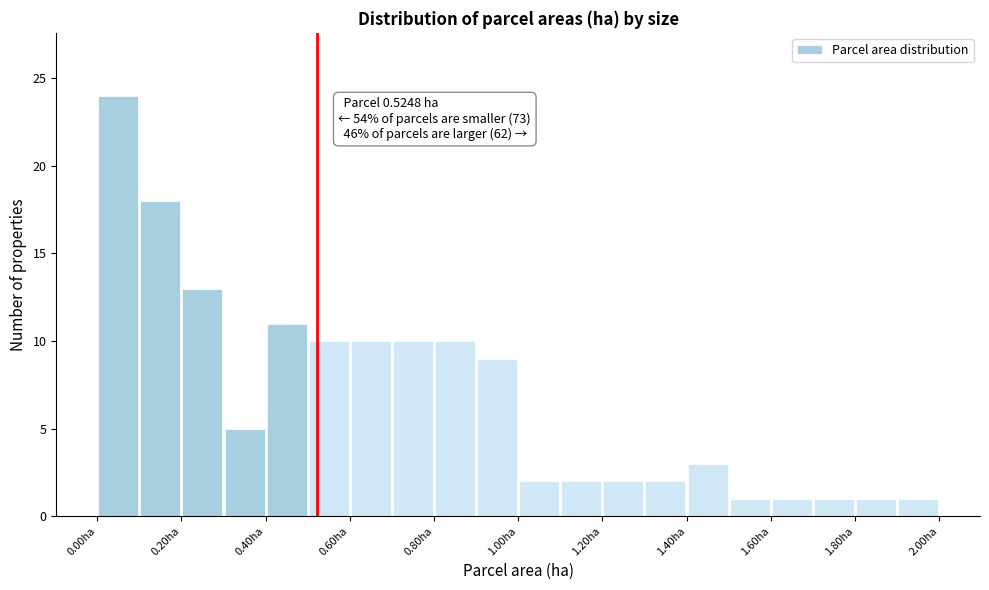

Which range on the x-axis has the tallest bar?

0.0 to 0.1